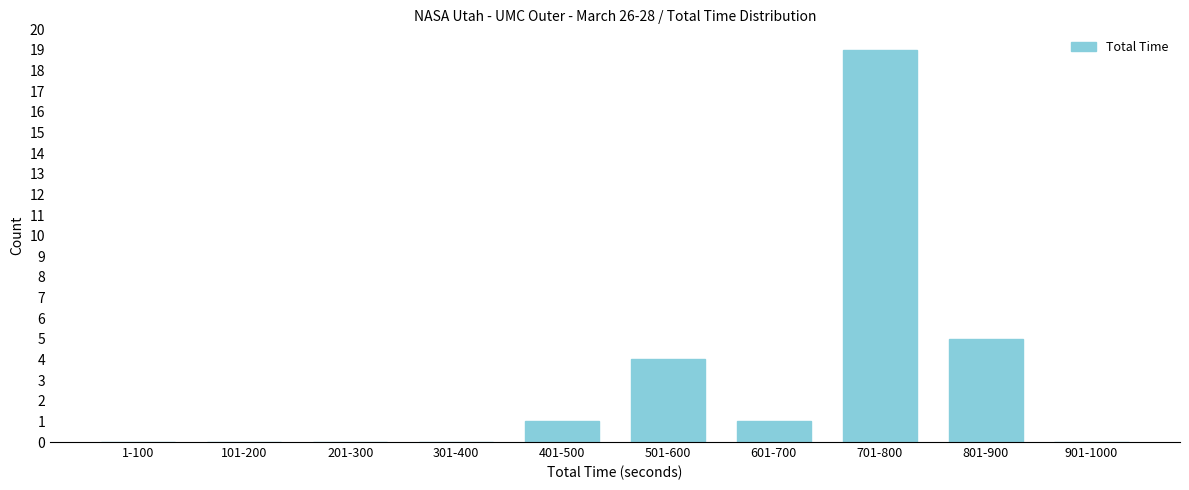

Reading left to right, extract all data points from this chart.

1-100=0	101-200=0	201-300=0	301-400=0	401-500=1	501-600=4	601-700=1	701-800=19	801-900=5	901-1000=0